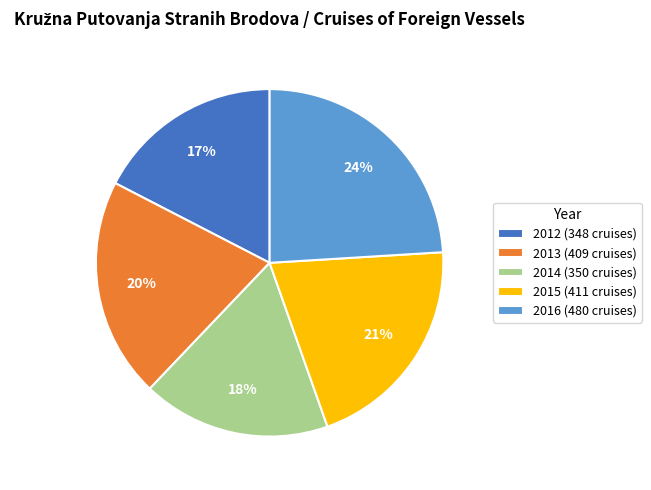

To the nearest percent, what is the average slice percentage?

20%